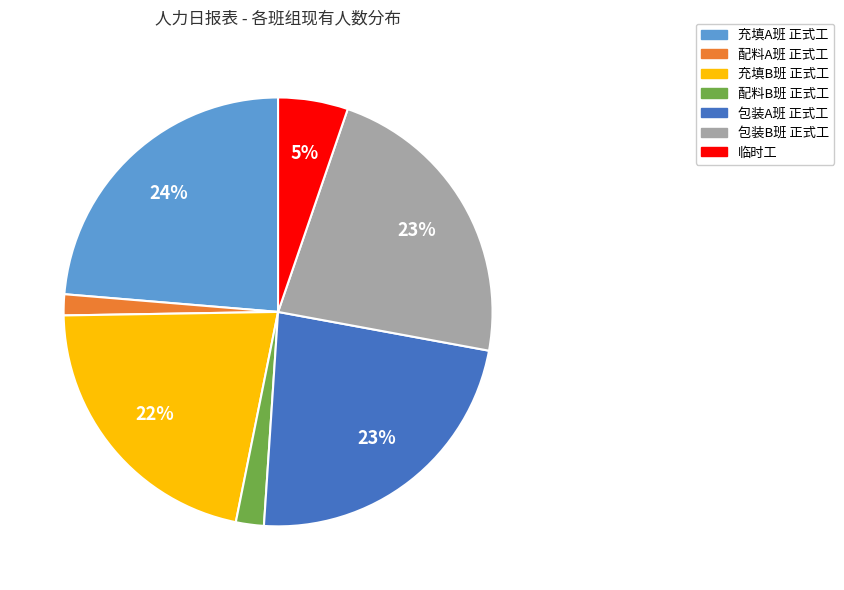

To the nearest percent, what is the difference between the largest and smallest slice percentages?

22%